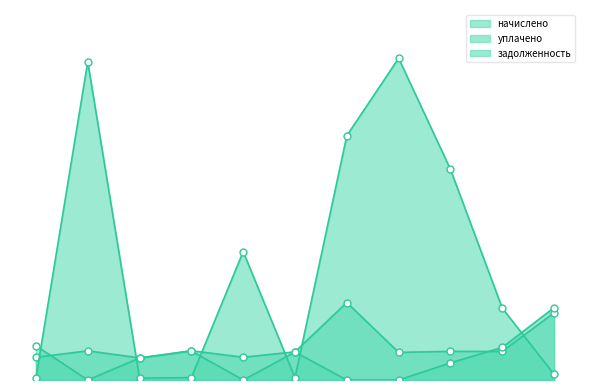

Reading left to right, list all the values displayed in this chart.

начислено: 4395.6	5642.4	4275.7	5658.4	4403.6	5450.5	14993.0	5346.6	5538.5	5522.5	13027.0
уплачено: 6638.6	0.0	4239.3	5610.2	0.0	5404.1	0.0	0.0	3314.0	6302.0	14001.7
задолженность: 366.3	61562.4	358.1	471.5	24837.9	454.2	47278.2	62252.0	40757.1	13901.0	1085.6